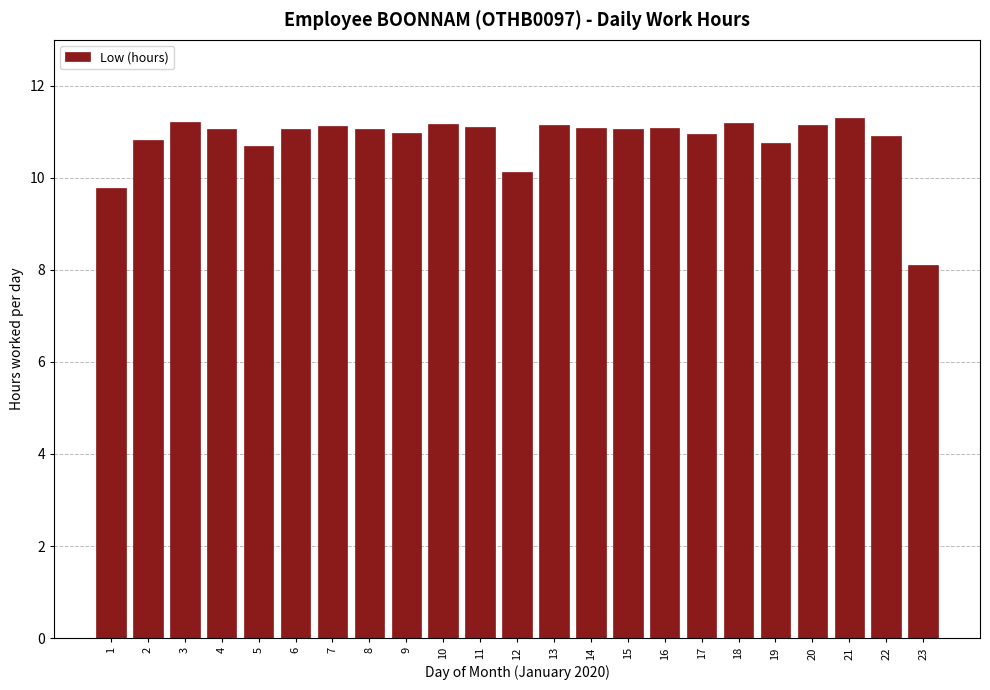

What is the difference between the maximum and minimum values?

3.2